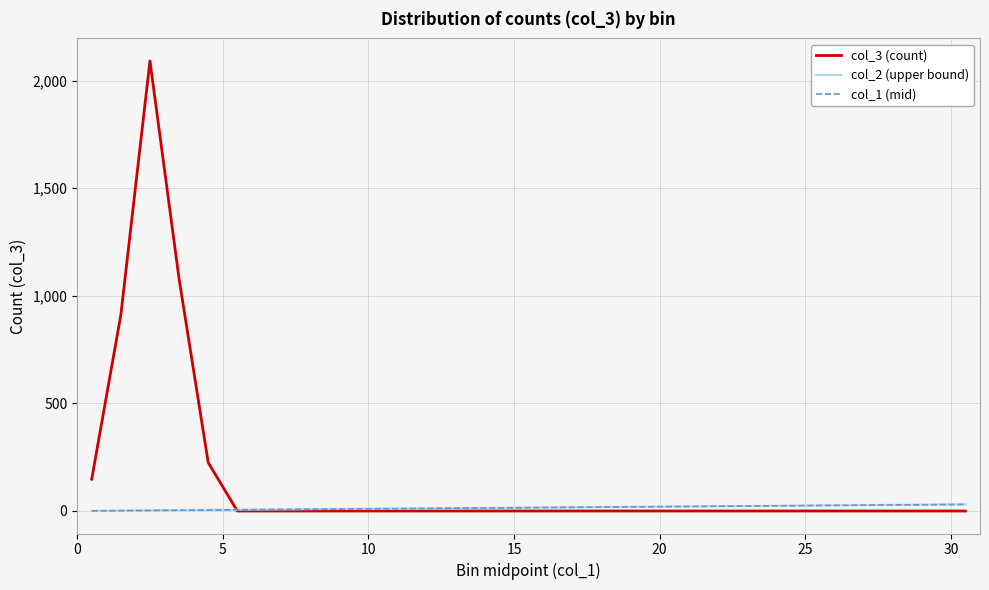

What is the highest value of the col_3 (count) series?

2092.0